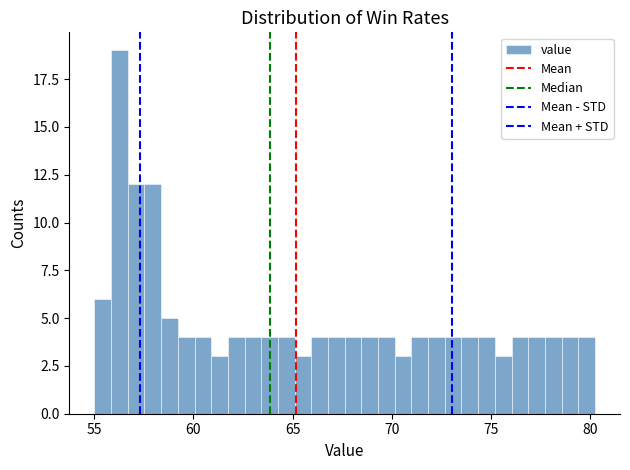

Read against the x-axis, roughly where is the centre of the tallest bar?

56.5